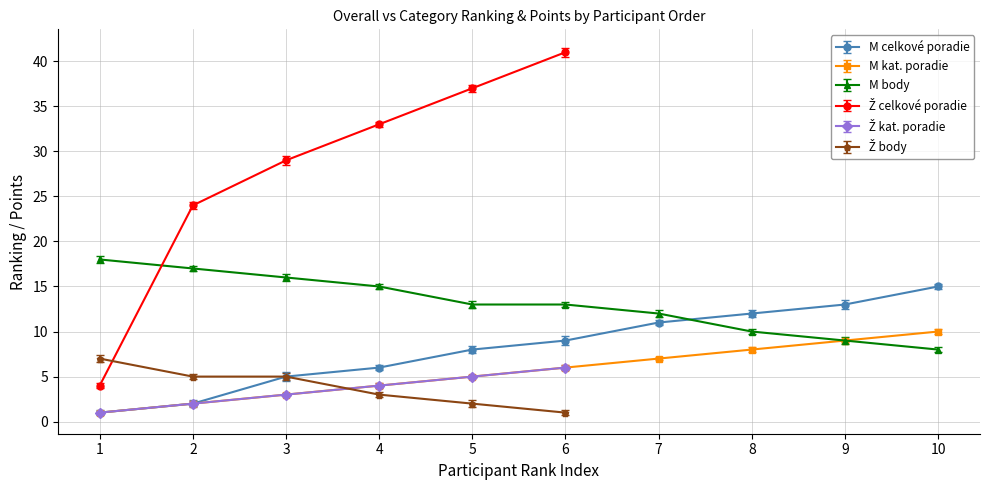

What is the difference between the second highest and second lowest values in the Kat_M series?

7